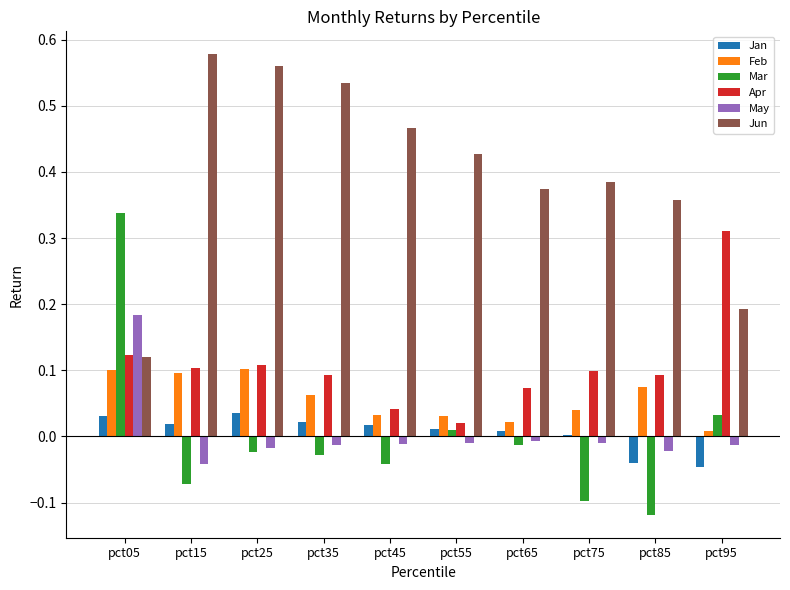

What are all the series names shown in the legend?

Jan, Feb, Mar, Apr, May, Jun